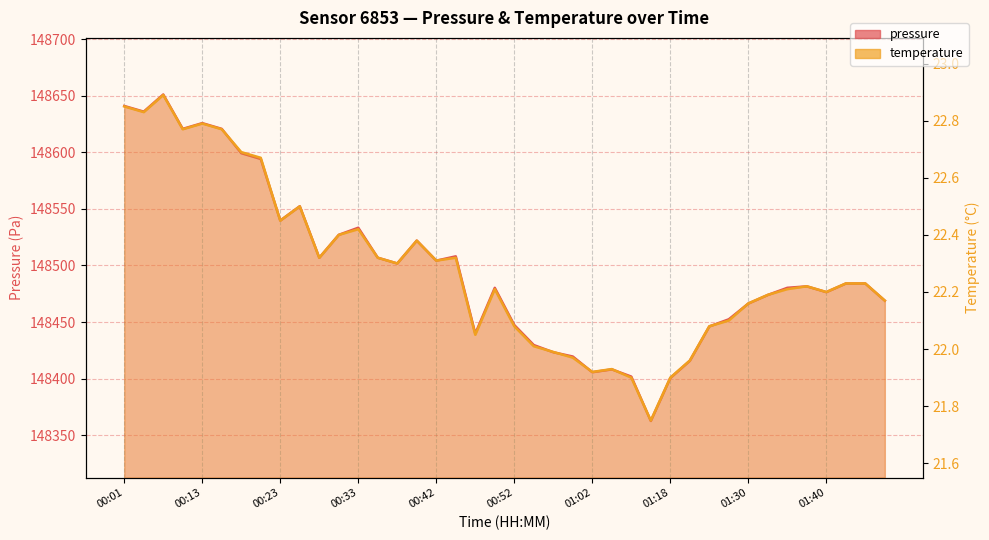

True or false: temperature and pressure intersect in this chart.

False